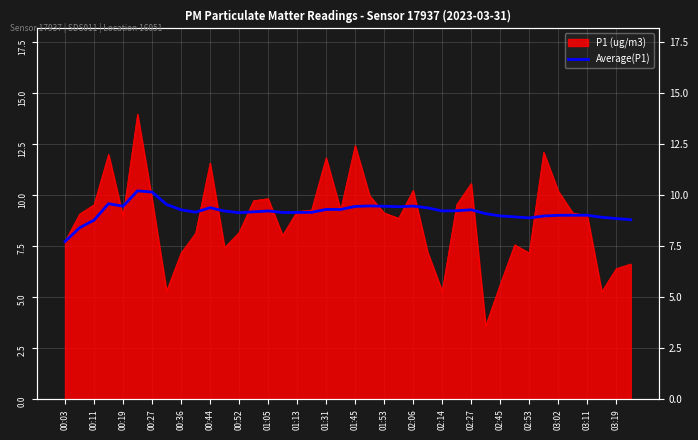

Approximately how many times larger is the value at 29 compared to 20?

1.0